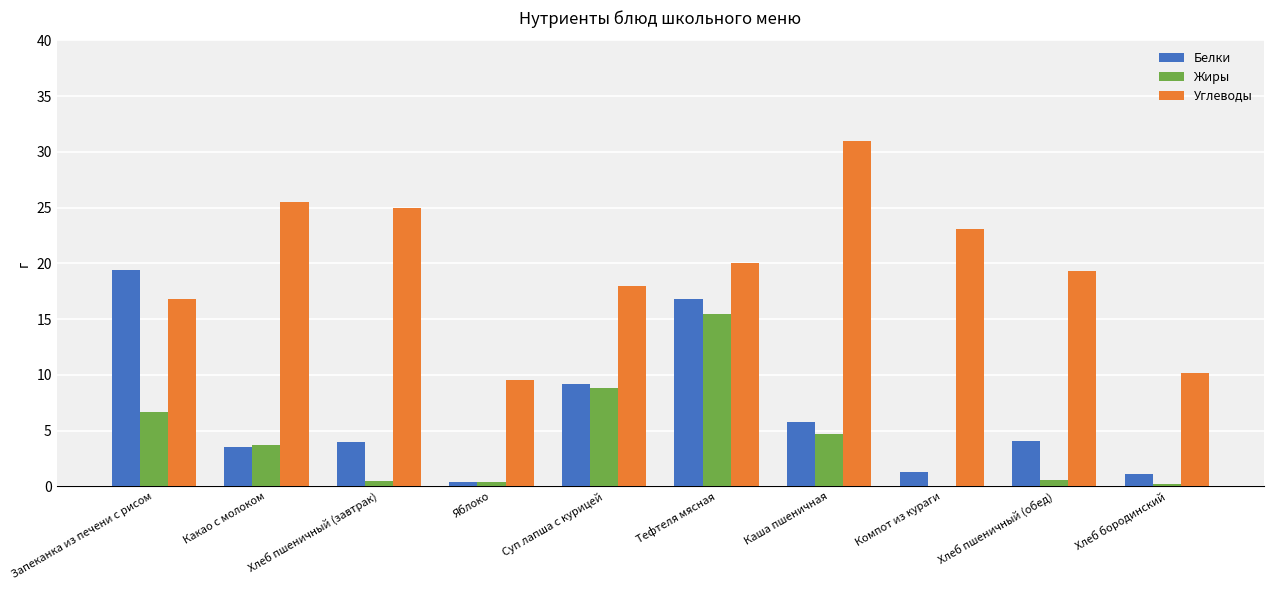

What is the sum of all Углеводы values?

198.3